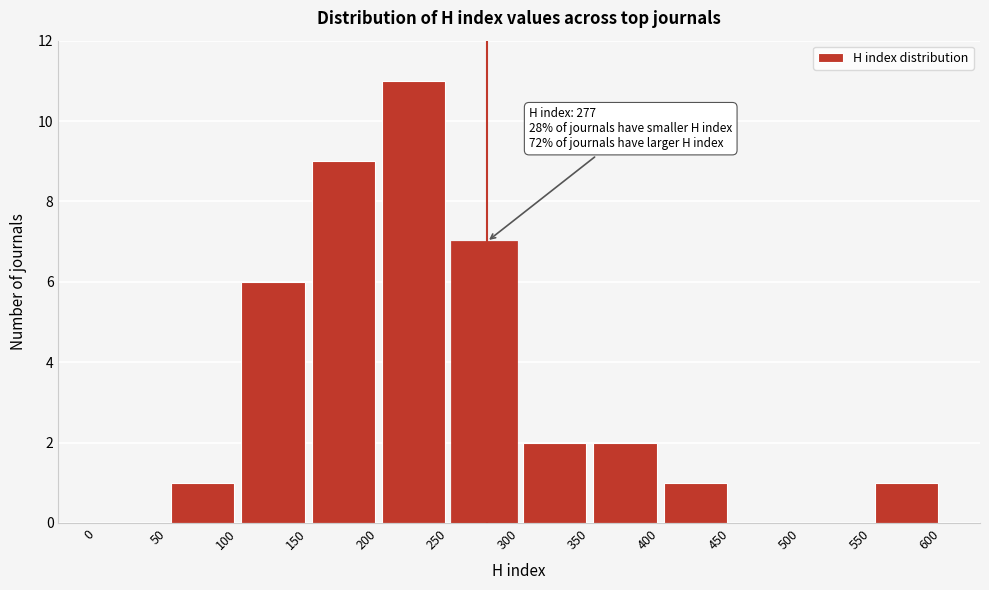

Which range on the x-axis has the tallest bar?

200 to 250